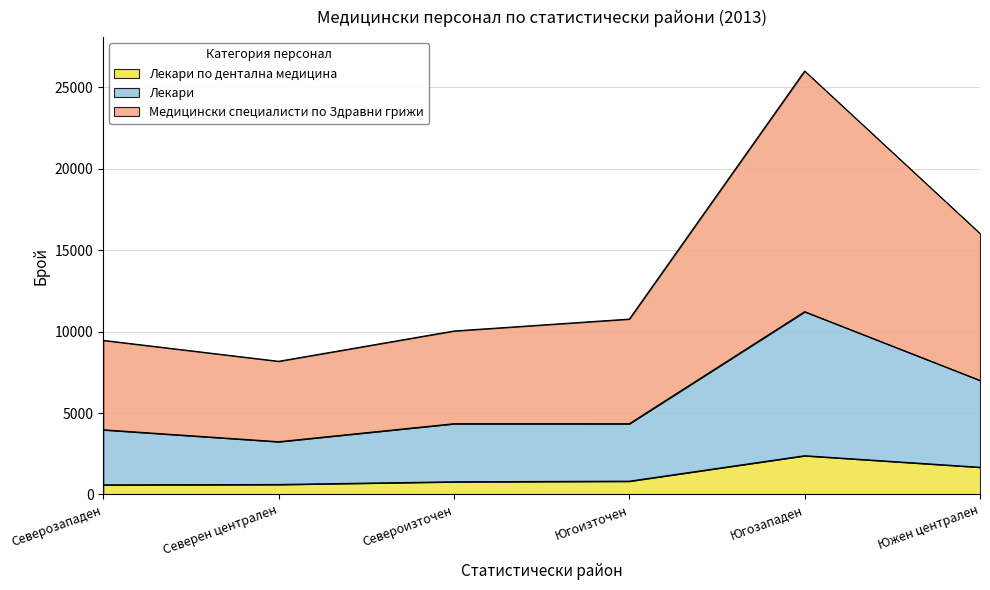

True or false: Лекари and Медицински специалисти по Здравни грижи intersect in this chart.

False